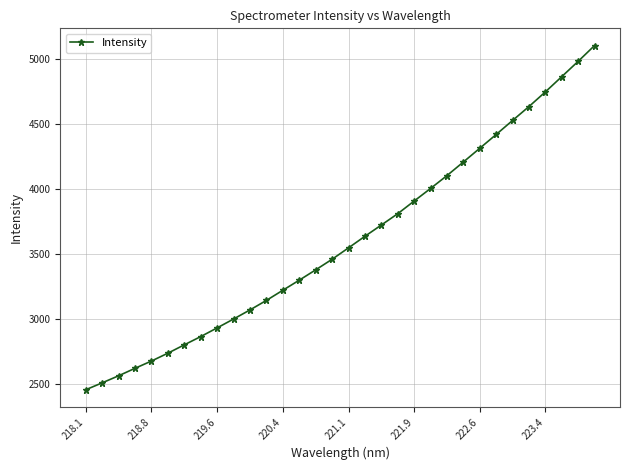

Reading left to right, transcribe all the data shown in this chart.

2456.9	2510.2	2564.5	2622.2	2678.1	2738.5	2802.9	2866.4	2933.4	3001.6	3071.7	3145.0	3223.0	3300.7	3380.1	3461.6	3549.4	3638.5	3725.1	3812.4	3909.9	4006.7	4105.8	4210.4	4316.2	4422.3	4530.5	4637.4	4750.2	4867.7	4985.6	5107.0